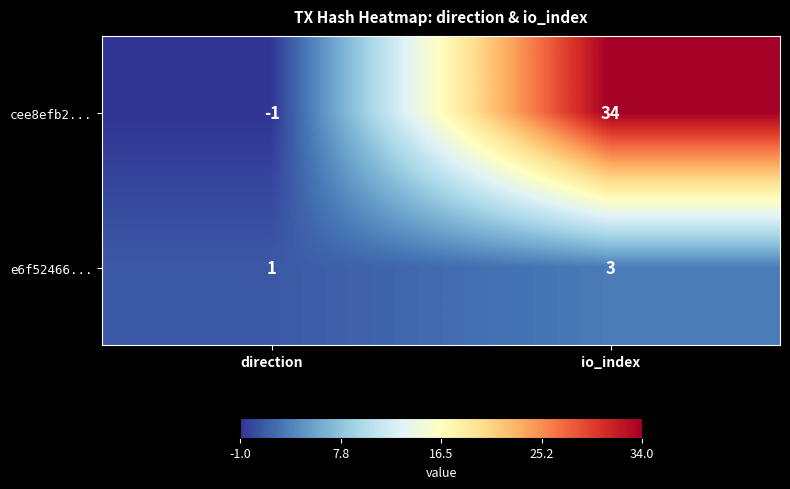

How many series are shown in this chart?

2